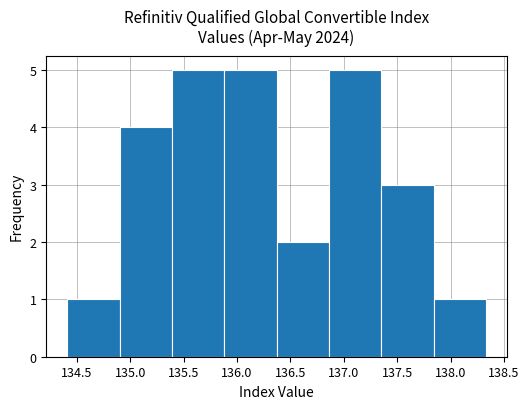

What is the height of the bar covering 136.86 to 137.35 on the x-axis? Neither the bar edges nor the heights are printed on the chart, so give them approximately, as read against the axes.

5